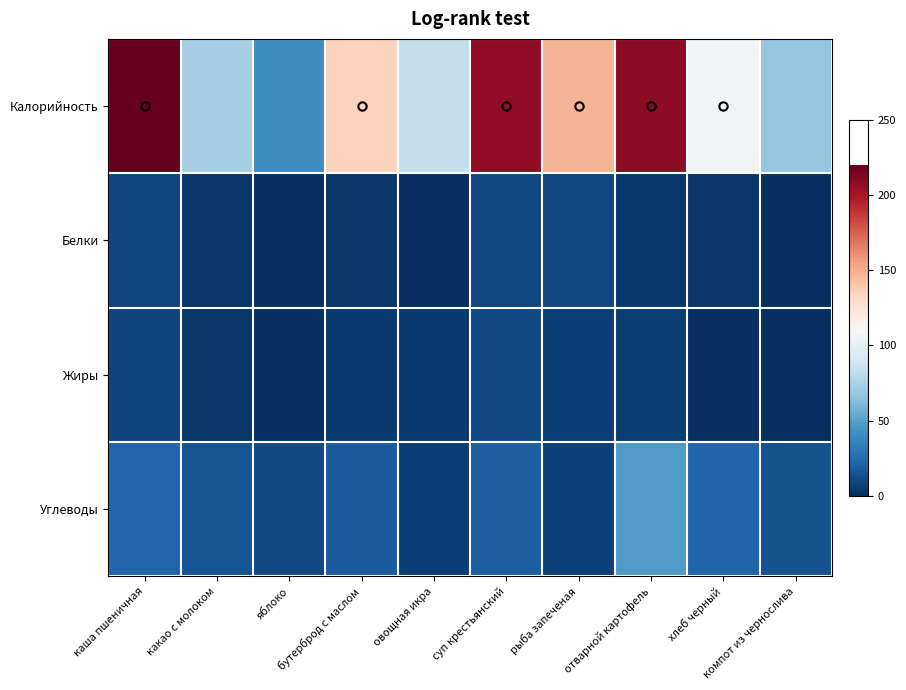

Reading left to right, what are all the values shown in this chart?

Калорийность: каша пшеничная=219.8	какао с молоком=73.5	яблоко=42.0	бутерброд с маслом=135.0	овощная икра=84.0	суп крестьянский=207.6	рыба запеченая=147.0	отварной картофель=208.6	хлеб черный=107.0	компот из чернослива=67.8
Белки: каша пшеничная=9.3	какао с молоком=3.2	яблоко=0.2	бутерброд с маслом=2.9	овощная икра=0.8	суп крестьянский=9.6	рыба запеченая=10.0	отварной картофель=4.0	хлеб черный=2.6	компот из чернослива=0.0
Жиры: каша пшеничная=8.3	какао с молоком=2.8	яблоко=0.0	бутерброд с маслом=4.7	овощная икра=4.7	суп крестьянский=10.6	рыба запеченая=6.2	отварной картофель=5.5	хлеб черный=0.6	компот из чернослива=0.0
Углеводы: каша пшеничная=23.0	какао с молоком=15.0	яблоко=10.8	бутерброд с маслом=18.7	овощная икра=6.6	суп крестьянский=19.1	рыба запеченая=7.5	отварной картофель=48.0	хлеб черный=22.1	компот из чернослива=13.9